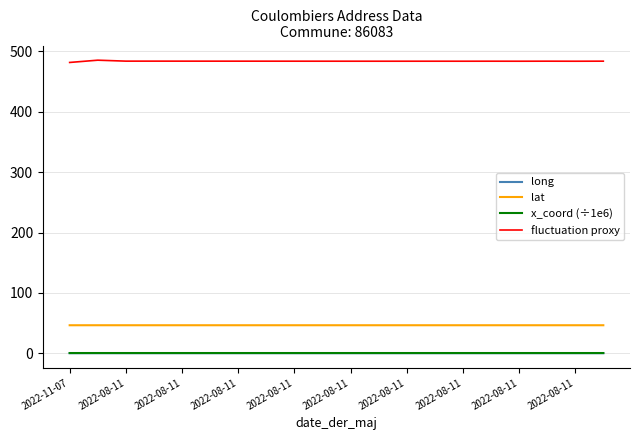

What is the lowest value of the fluctuation proxy series?

481.6